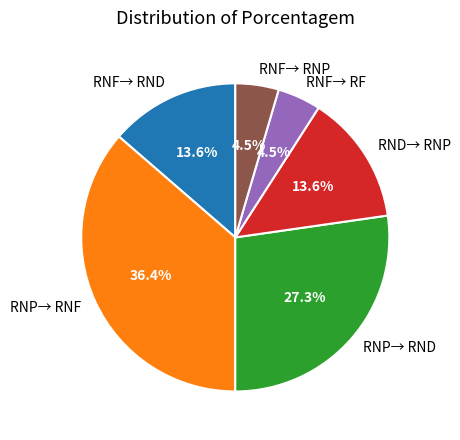

True or false: RNF→ RF accounts for 15% of the total.

False